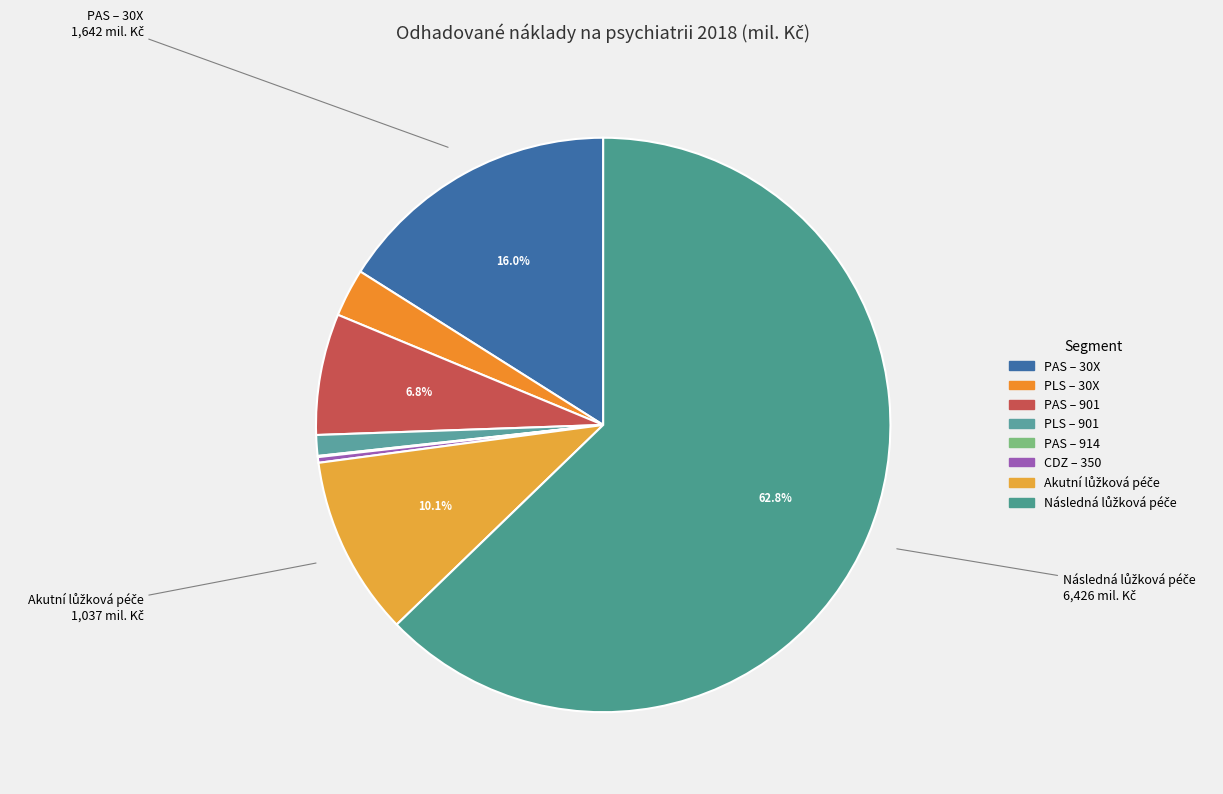

The CDZ – 350 slice represents 1% of the pie. True or false?

False